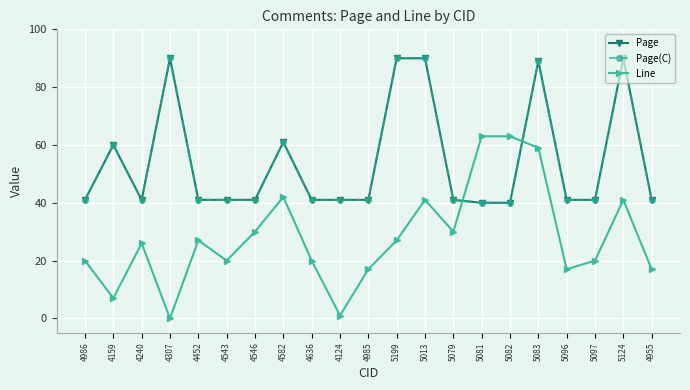

Does the chart have visible grid lines?

Yes